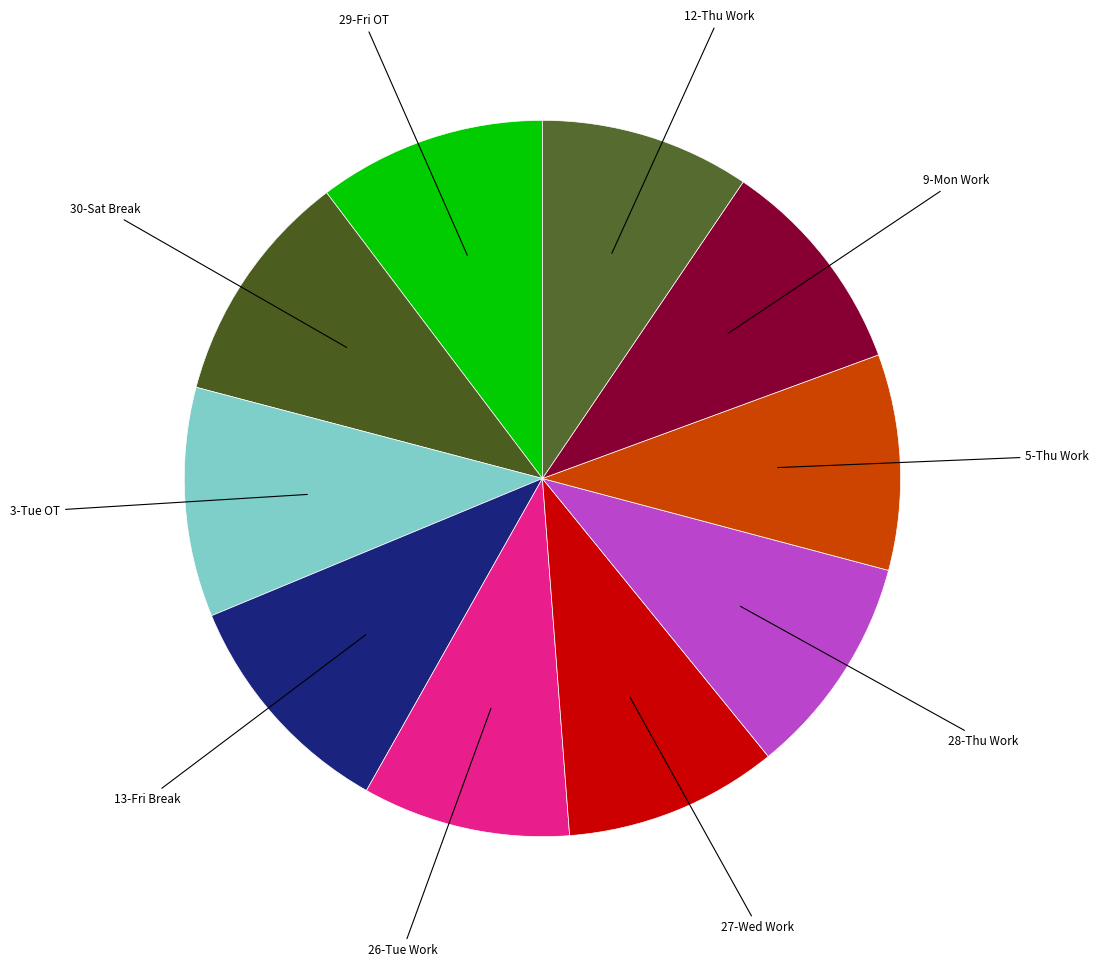

What is the ratio of the value at 5-Thu Work to the value at 9-Mon Work?

1.0